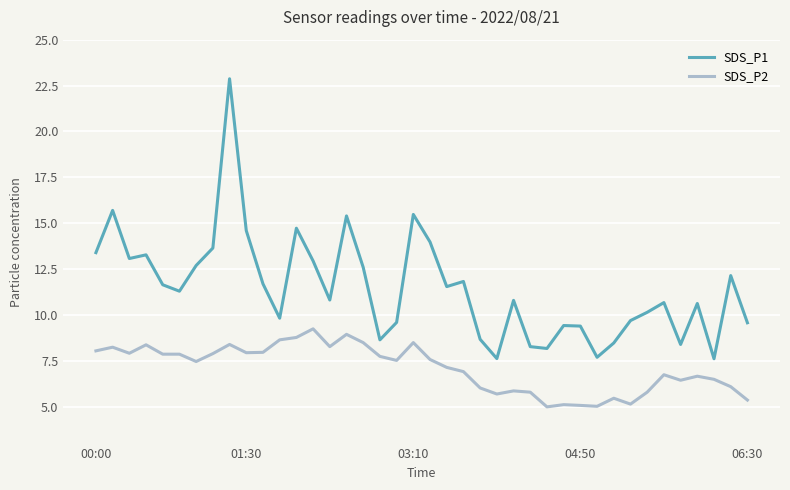

List the series in order of their peak value, highest first.

SDS_P1, SDS_P2